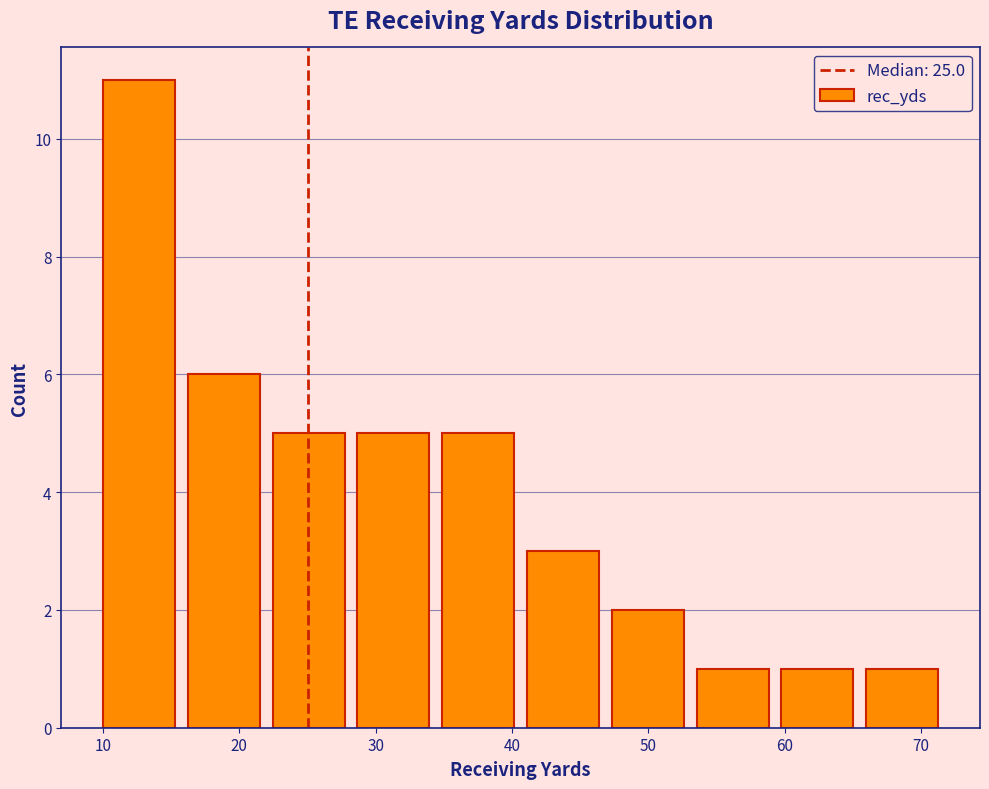

Reading left to right, transcribe this chart: for each bar, give the range it covers on the x-axis and its height. Neither the bar edges nor the heights are printed on the chart, so give them approximately, as read against the axes.

10 to 16: 11
16 to 22: 6
22 to 29: 5
29 to 35: 5
35 to 41: 5
41 to 47: 3
47 to 54: 2
54 to 60: 1
60 to 66: 1
66 to 72: 1